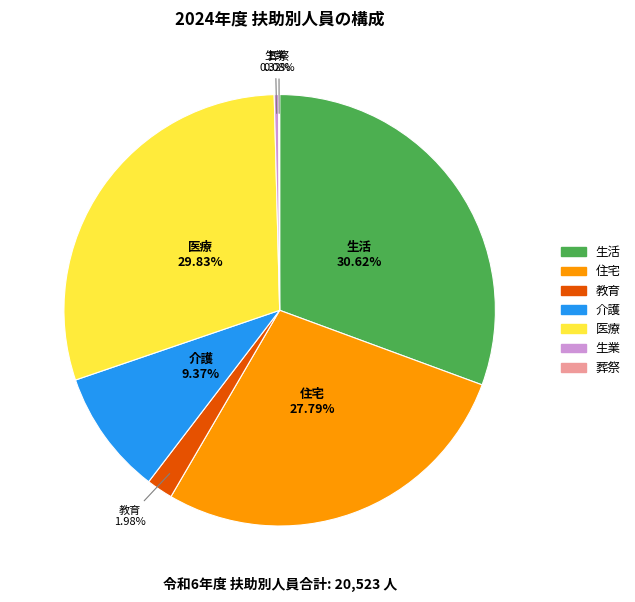

Which has a higher value, 医療 or 生活?

生活